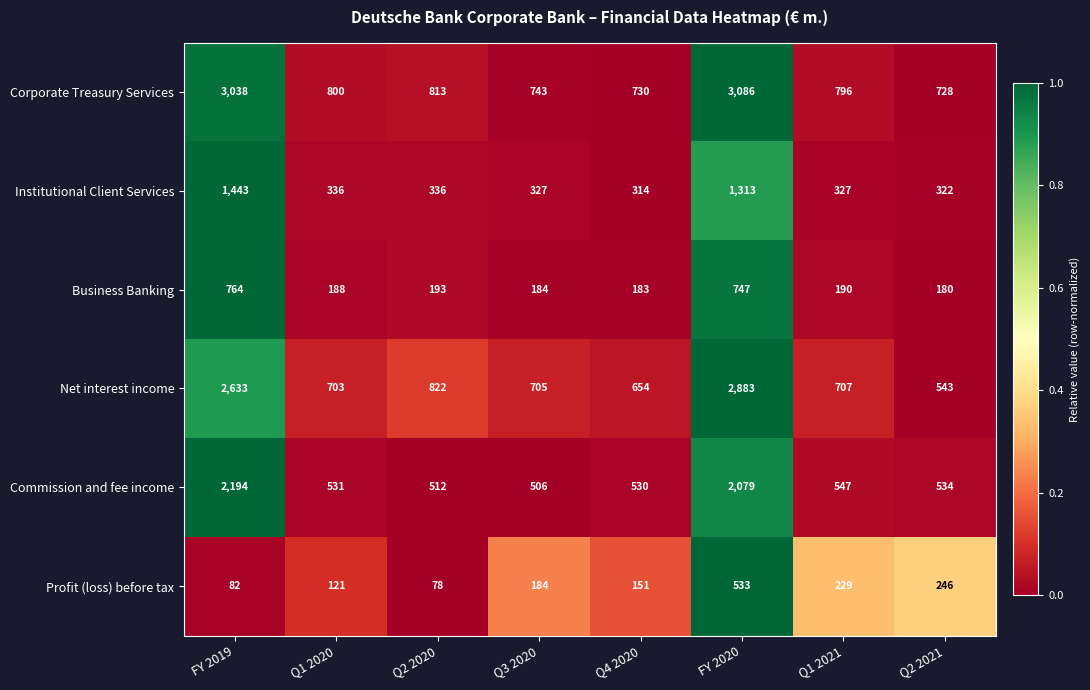

Which series has the largest range (max minus min)?

Corporate Treasury Services